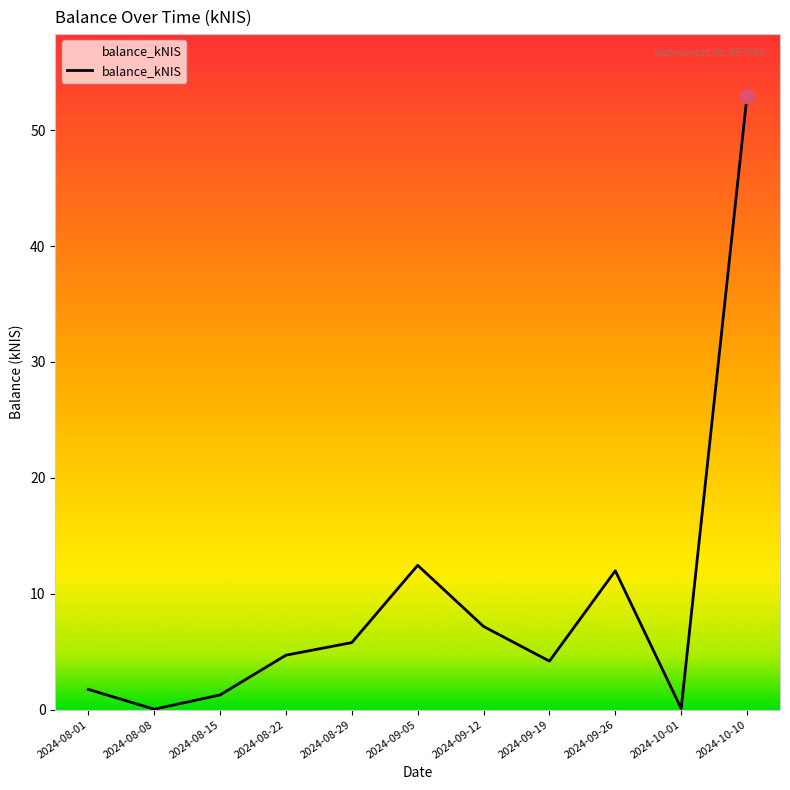

Where is the first local maximum?

2024-09-05